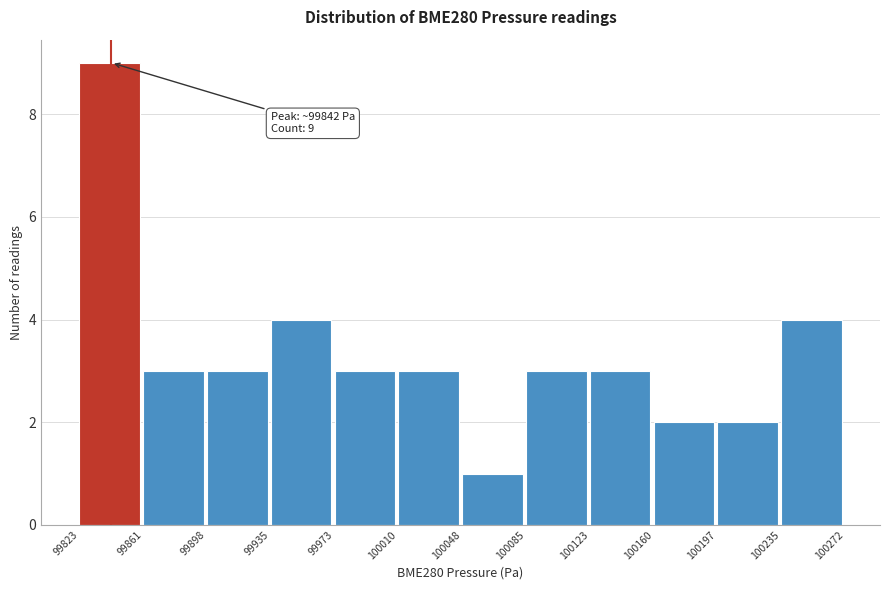

Which range on the x-axis has the tallest bar?

99823 to 99861